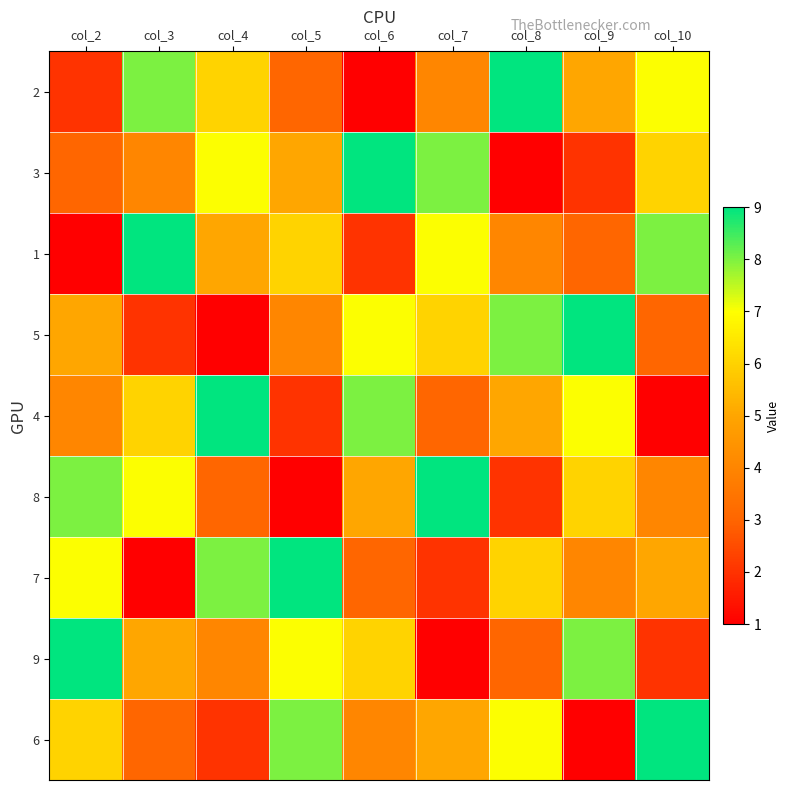

At how many categories does at least one series exceed 8?

9